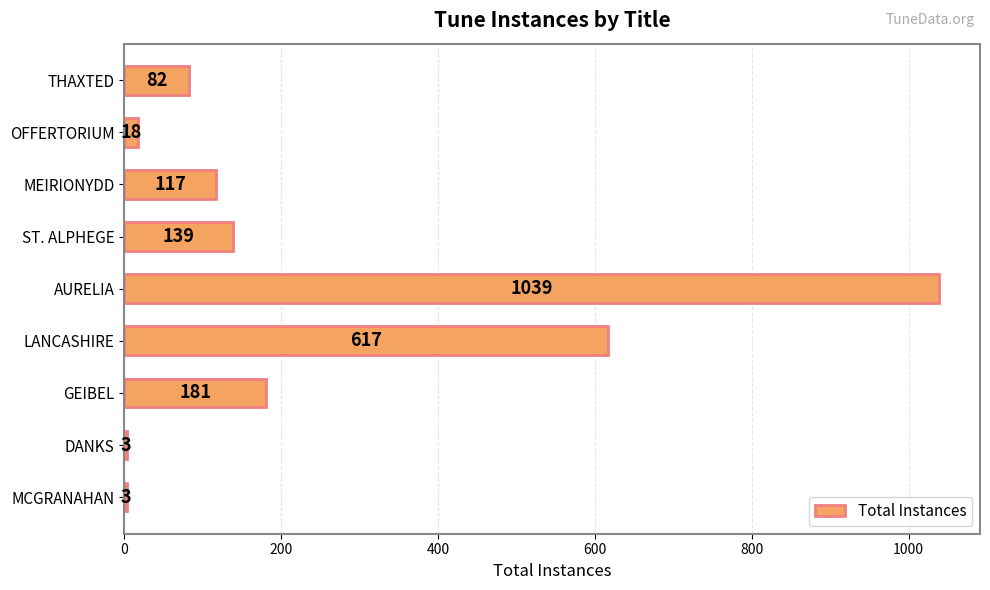

Where is the data nearest to the value 521?

LANCASHIRE